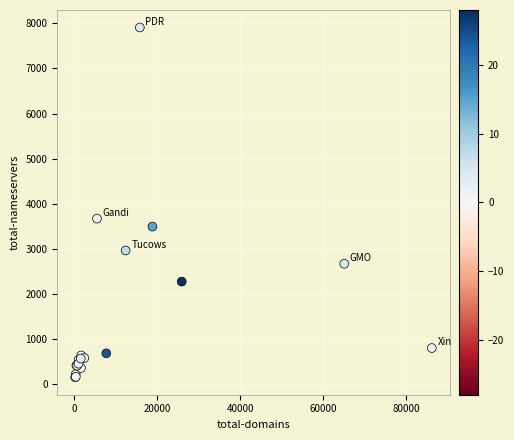

What Y value in the scatter plot is closest to 4032?

3672